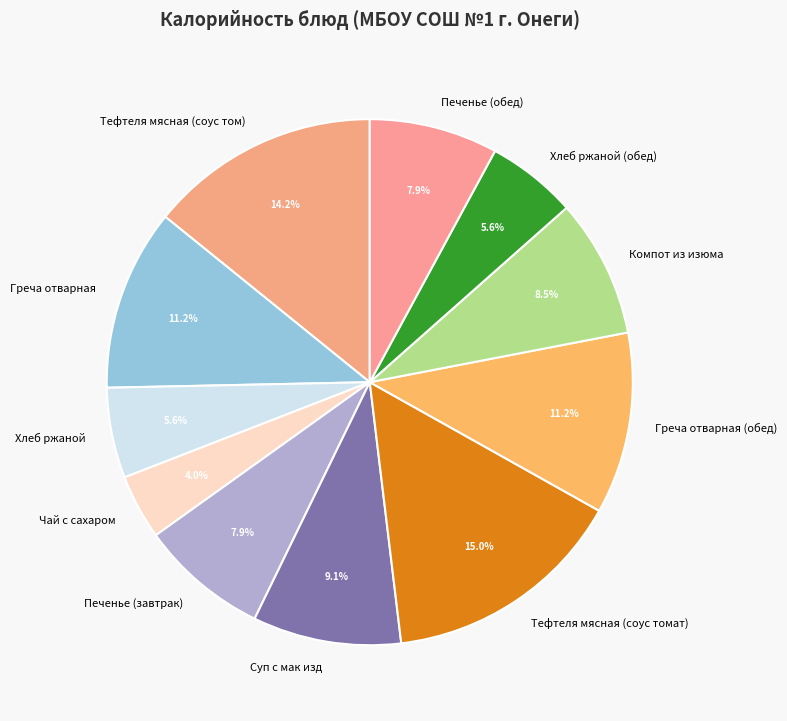

What is the smallest slice in the pie chart?

Чай с сахаром